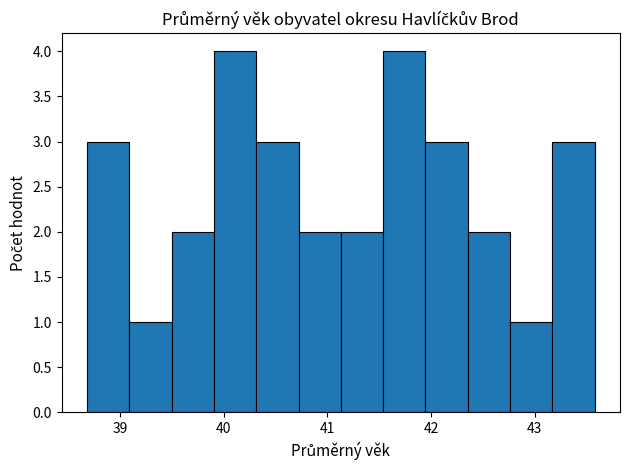

Reading left to right, transcribe this chart: for each bar, give the range it covers on the x-axis and its height. Neither the bar edges nor the heights are printed on the chart, so give them approximately, as read against the axes.

38.7 to 39.1: 3
39.1 to 39.5: 1
39.5 to 39.9: 2
39.9 to 40.3: 4
40.3 to 40.7: 3
40.7 to 41.1: 2
41.1 to 41.5: 2
41.5 to 41.9: 4
41.9 to 42.4: 3
42.4 to 42.8: 2
42.8 to 43.2: 1
43.2 to 43.6: 3